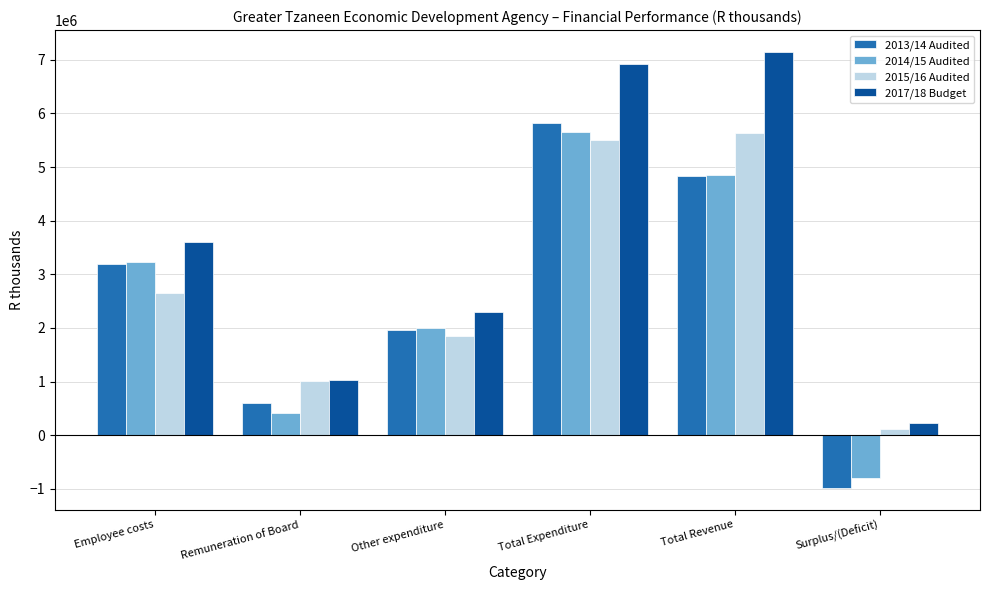

Count the number of categories in the chart.

6